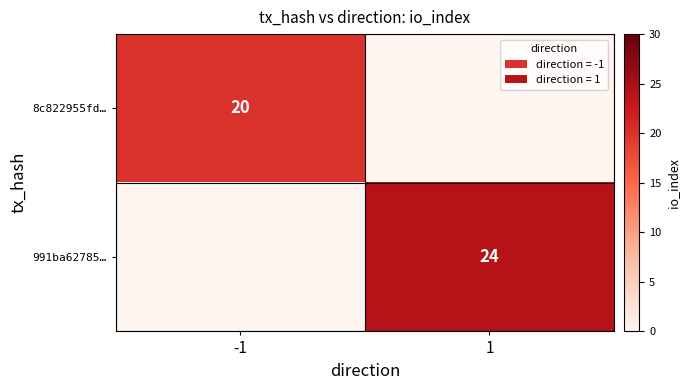

The 8c822955fd… series shows 12 at -1. True or false?

False